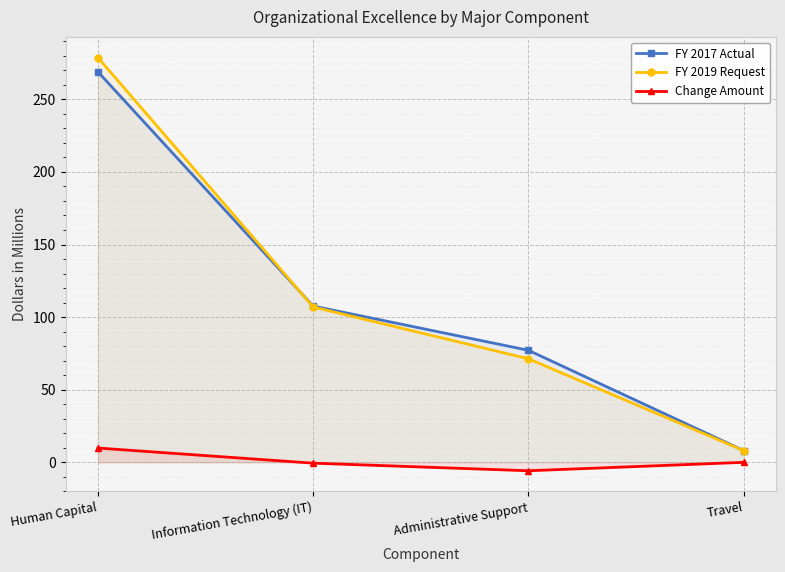

Rank the series at Administrative Support from highest to lowest value.

FY 2017 Actual, FY 2019 Request, Change Amount